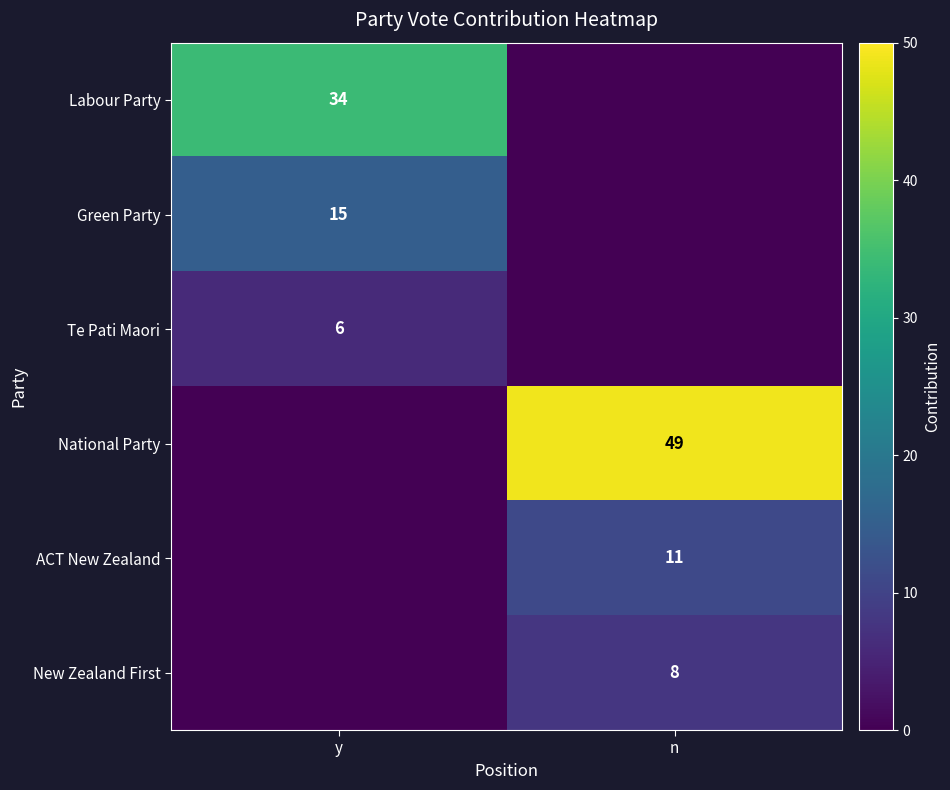

Count the number of categories in the chart.

2